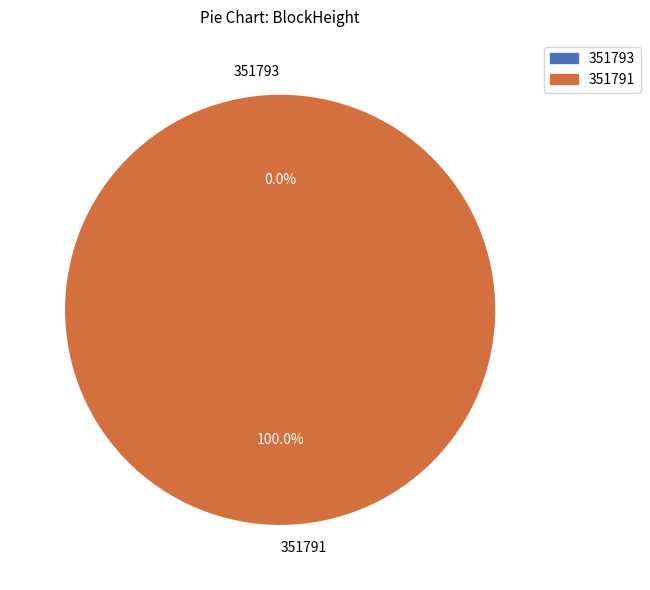

Which category has the smallest portion of the pie?

351793